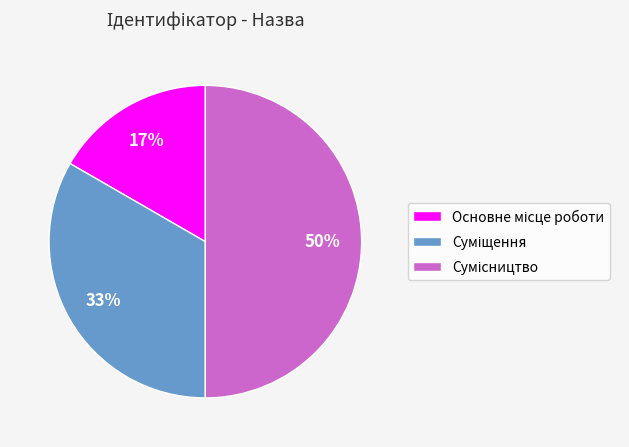

To the nearest percent, what is the difference between the largest and smallest slice percentages?

33%